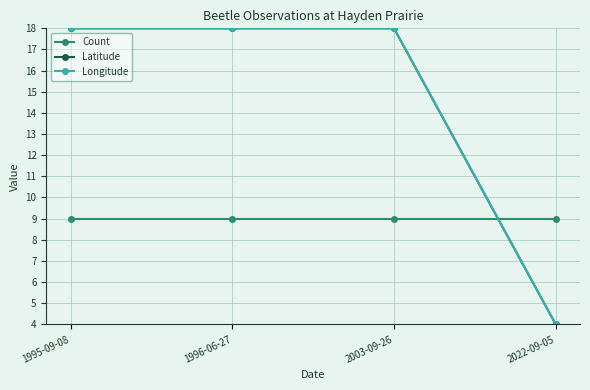

Does the chart have visible grid lines?

Yes